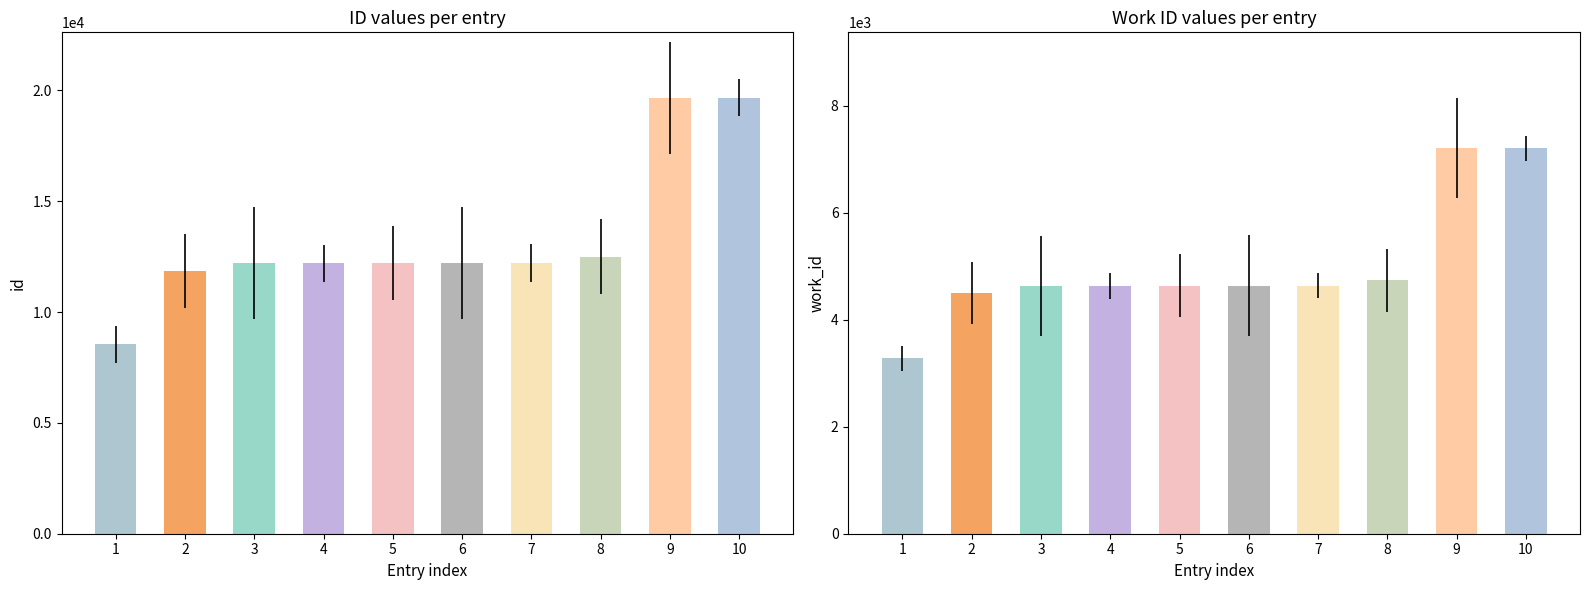

Reading right to left, transcribe all the data shown in this chart.

id: 2012-04-10=19668	2012-04-10=19667	2005-03-09=12503	2005-04-07=12216	2005-04-07=12215	2005-03-09=12209	2005-03-09=12208	2005-03-08=12205	2004-07-14=11838	2005-03-26=8540
work_id: 2012-04-10=7211	2012-04-10=7211	2005-03-09=4737	2005-04-07=4639	2005-04-07=4639	2005-03-09=4636	2005-03-09=4632	2005-03-08=4635	2004-07-14=4501	2005-03-26=3279